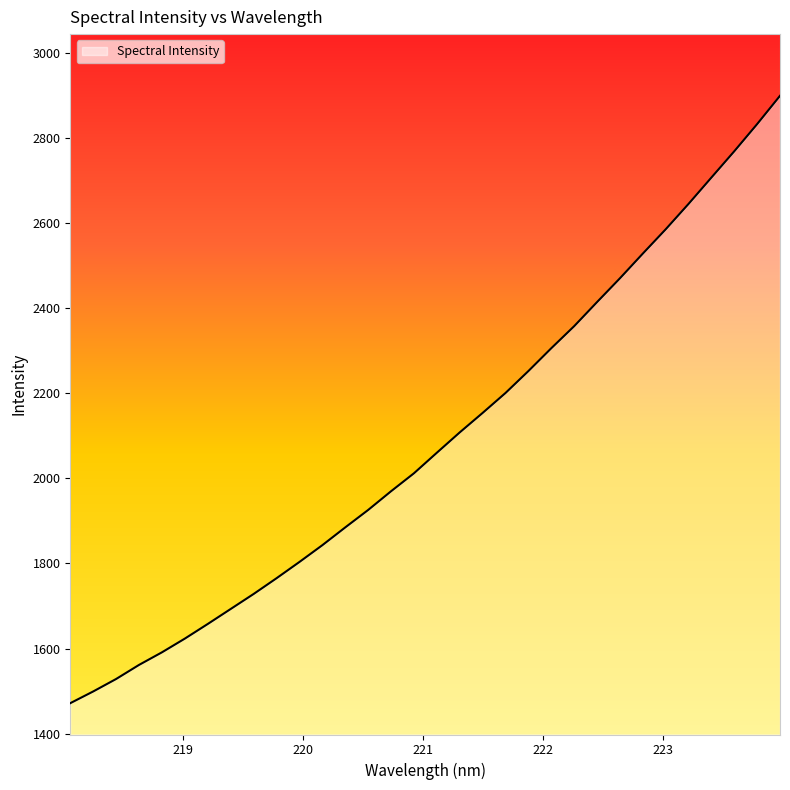

True or false: there are more than 2 points higher than both neighbors.

False